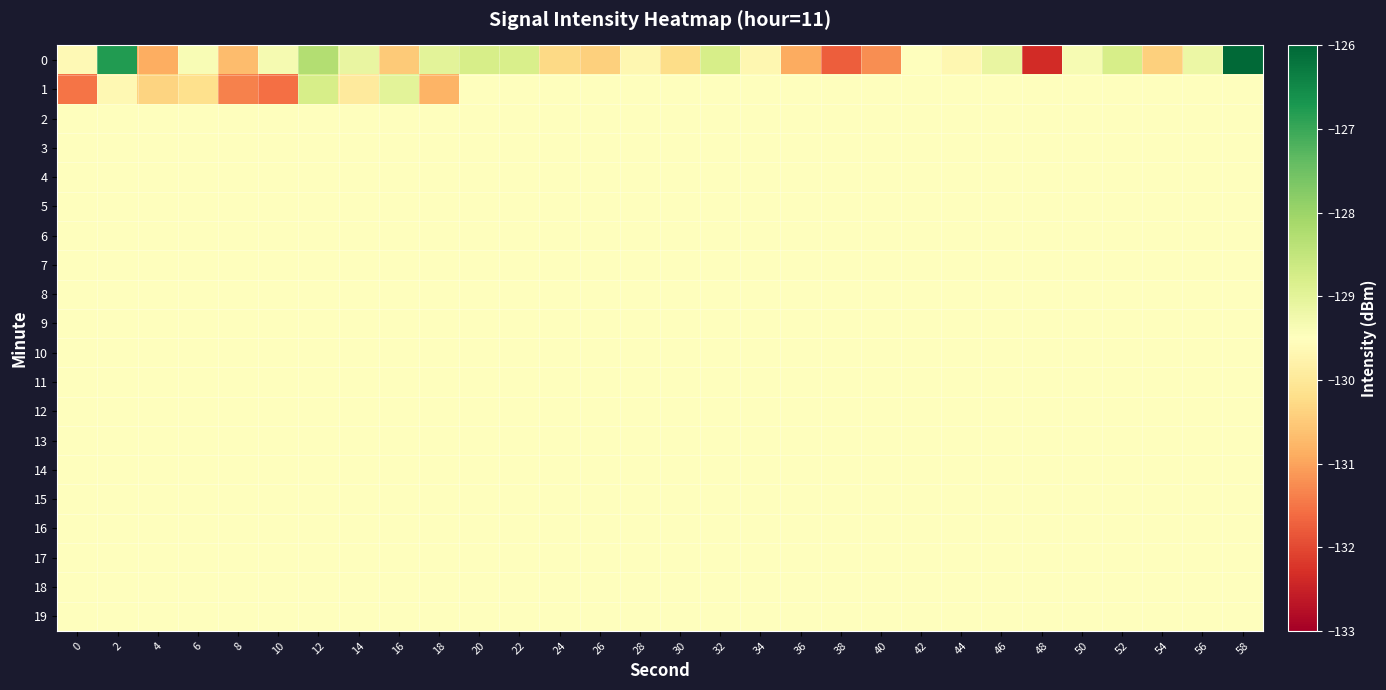

Between 2 and 14, which is larger?

2